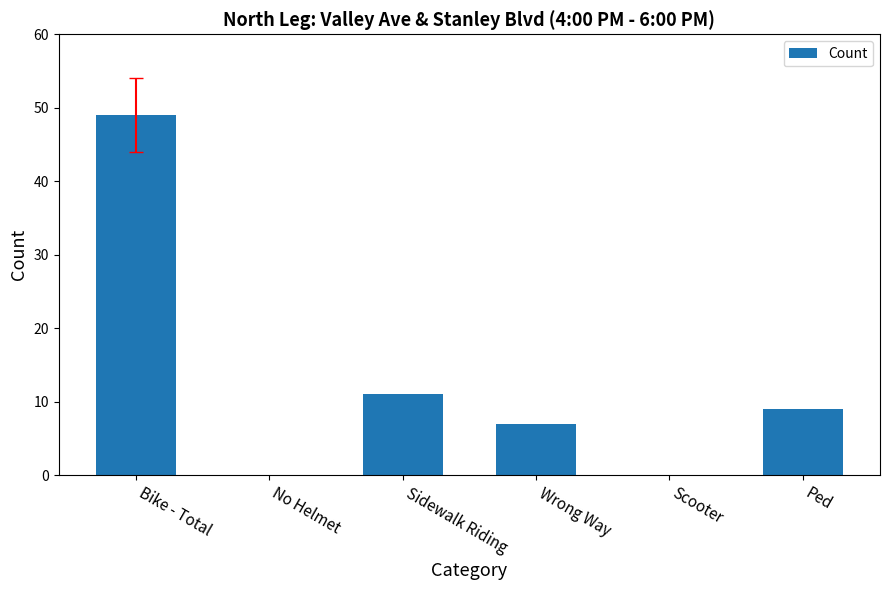

Count the number of categories in the chart.

6